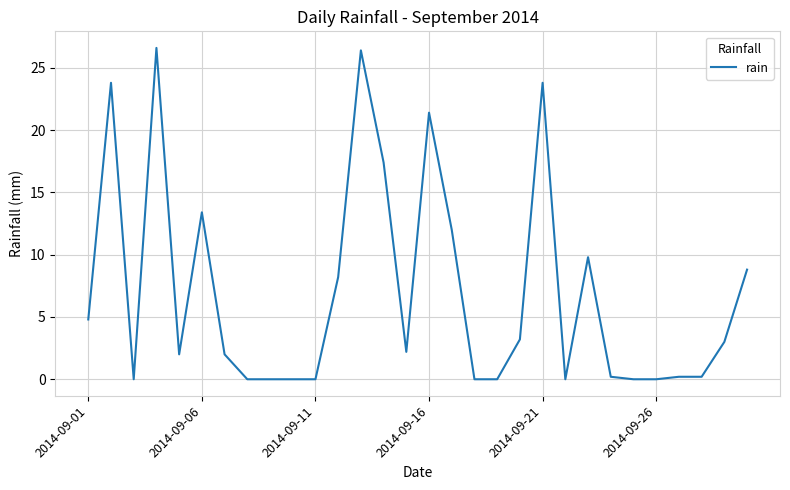

Count the number of data series in this chart.

1